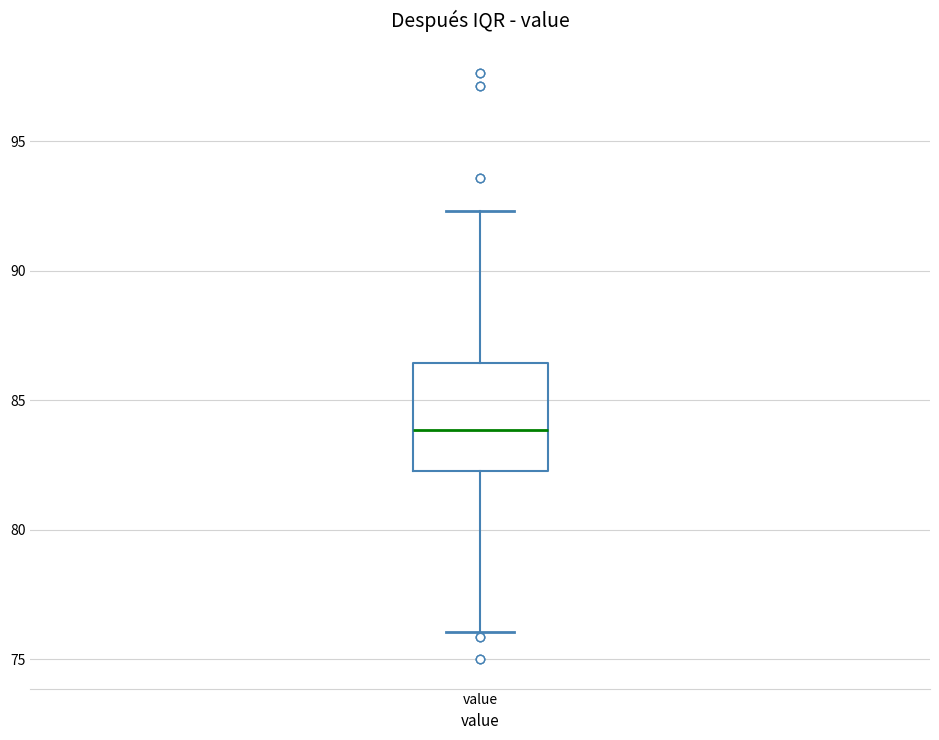

Where is the lower edge of the box for value on the y-axis? The values are not printed on the chart, so give them approximately, as read against the axis.

82.5